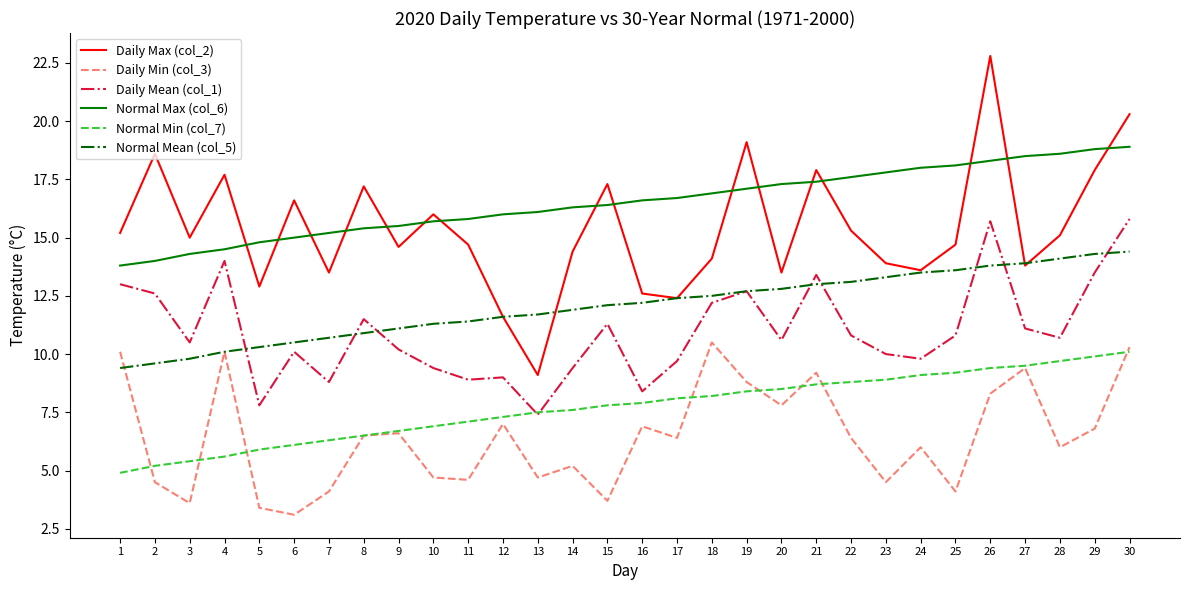

What is the difference between the second highest and second lowest values in the Daily Max (col_2) series?

8.7